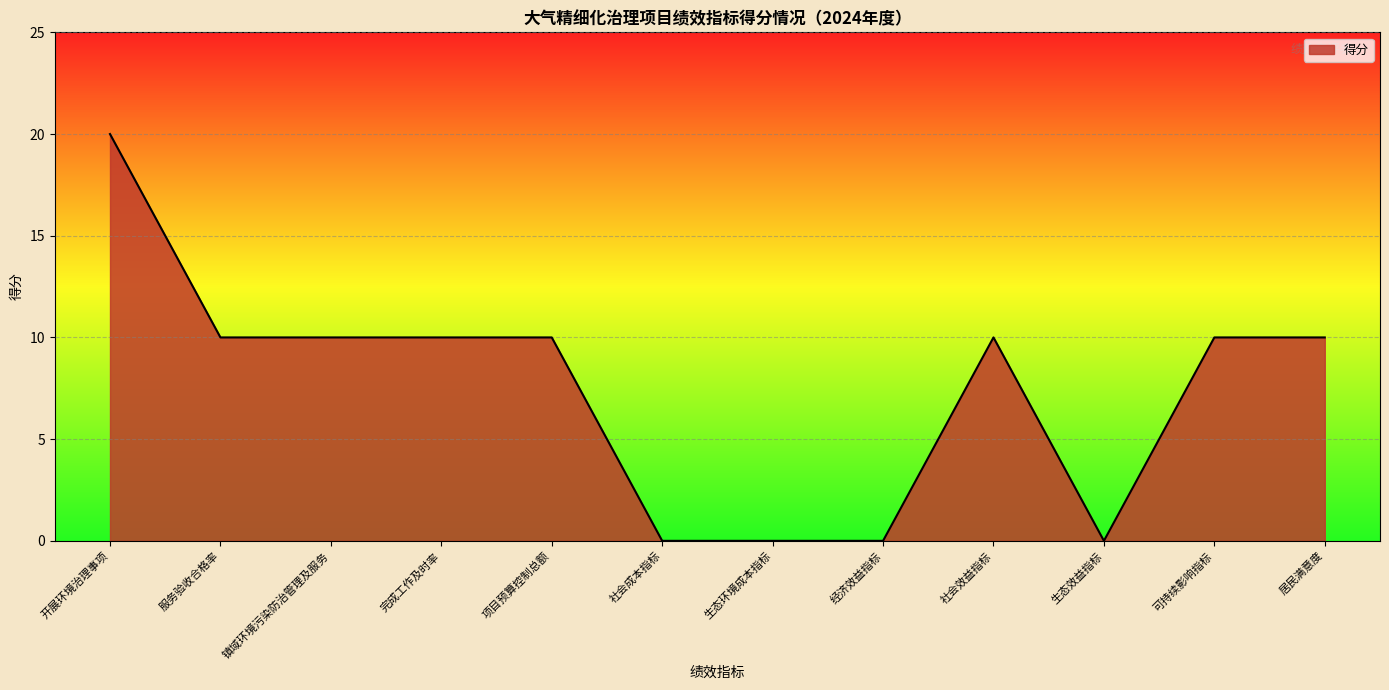

Which label corresponds to the largest value in the chart?

开展环境治理事项